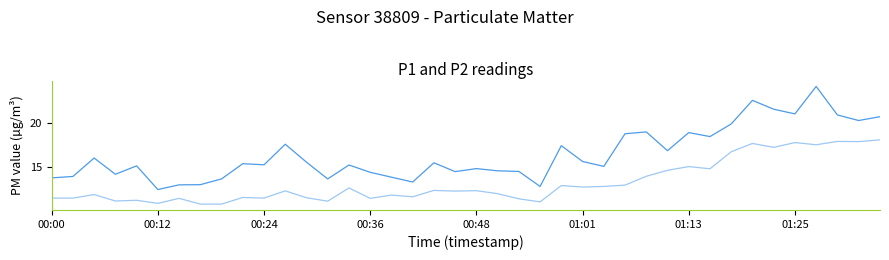

What is the greatest value displayed?

24.1